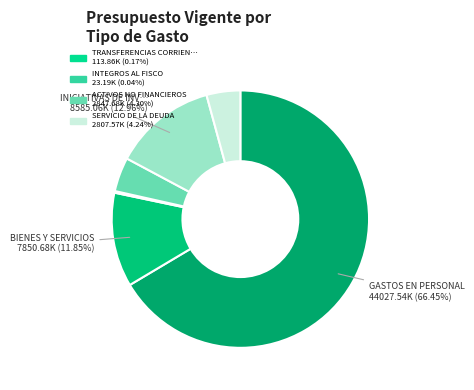

What is the largest slice in the pie chart?

GASTOS EN PERSONAL